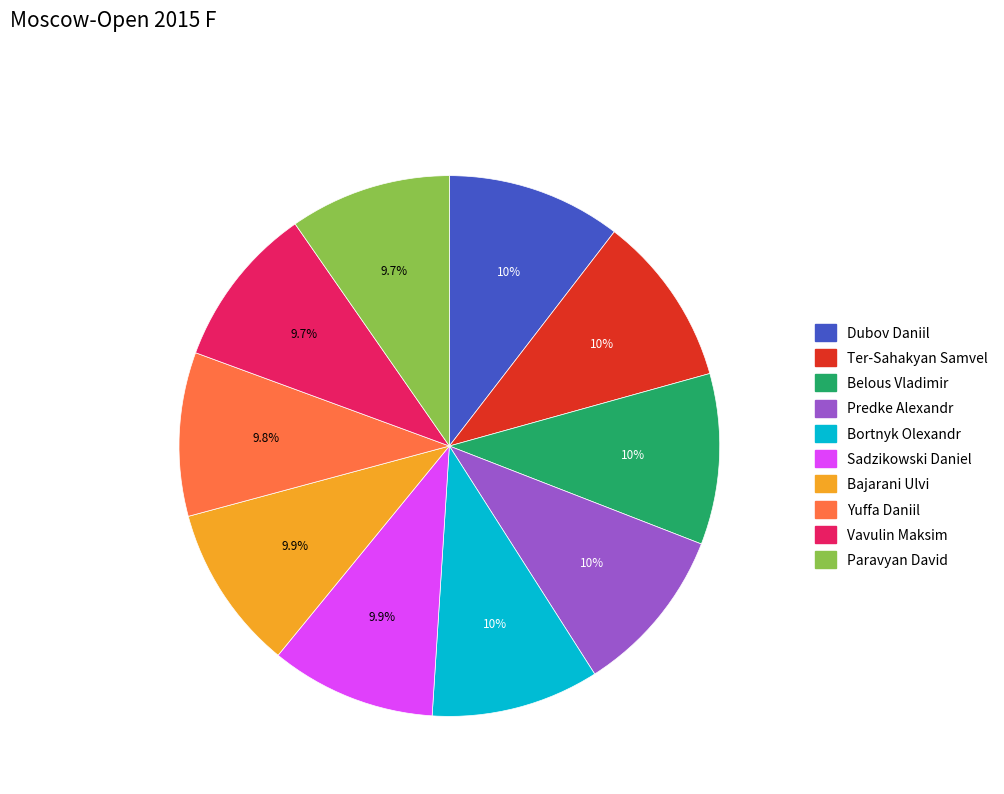

Does Paravyan David represent more than half of the total?

No